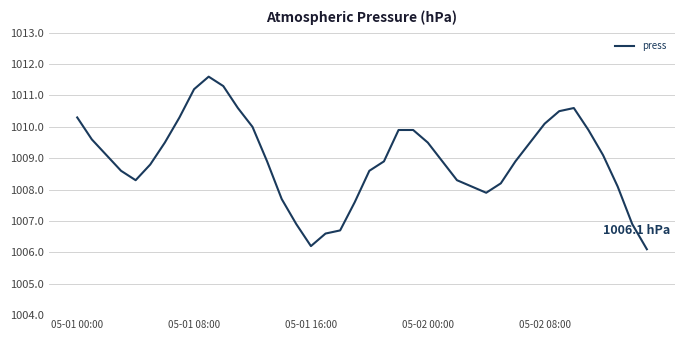

What is the minimum value shown in the chart?

1006.1